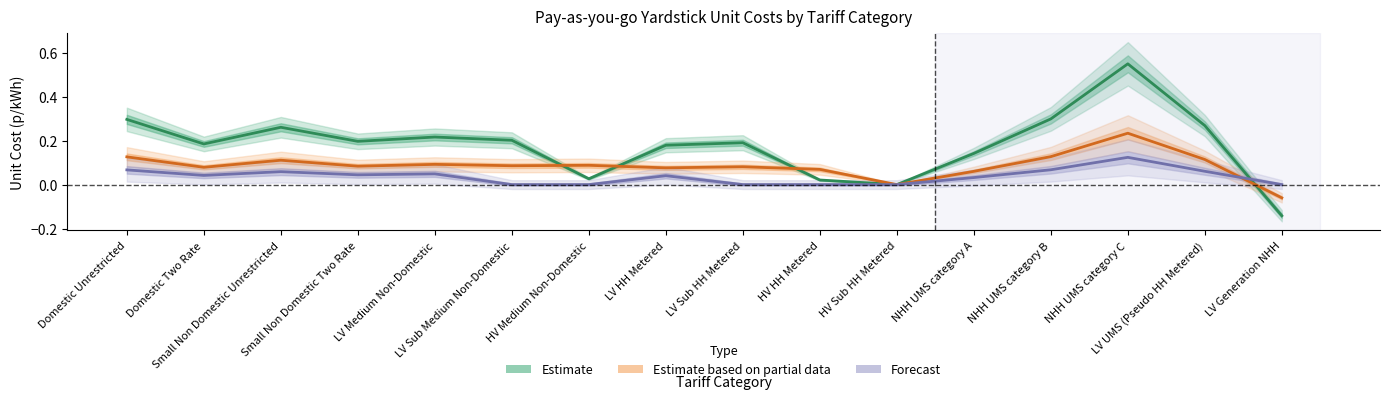

What is the sum of all Estimate values?

2.9